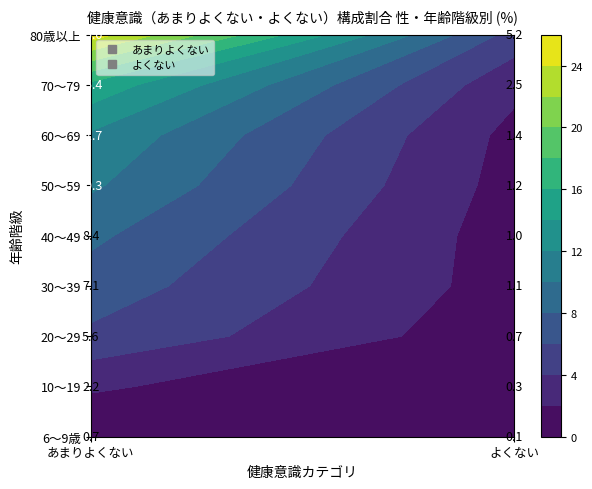

Reading left to right, what are all the values shown in this chart?

6～9歳: 0.7	0.1
10～19: 2.2	0.3
20～29: 5.6	0.7
30～39: 7.1	1.1
40～49: 8.4	1.0
50～59: 10.3	1.2
60～69: 11.7	1.4
70～79: 15.4	2.5
80歳以上: 25.0	5.2